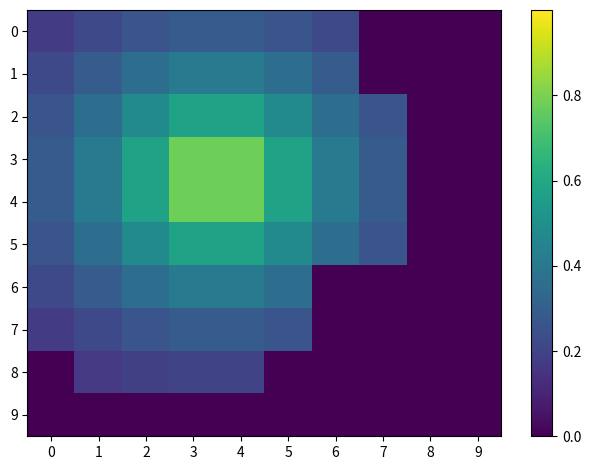

List the series in order of their peak value, lowest first.

9, 8, 0, 7, 1, 6, 2, 5, 3, 4